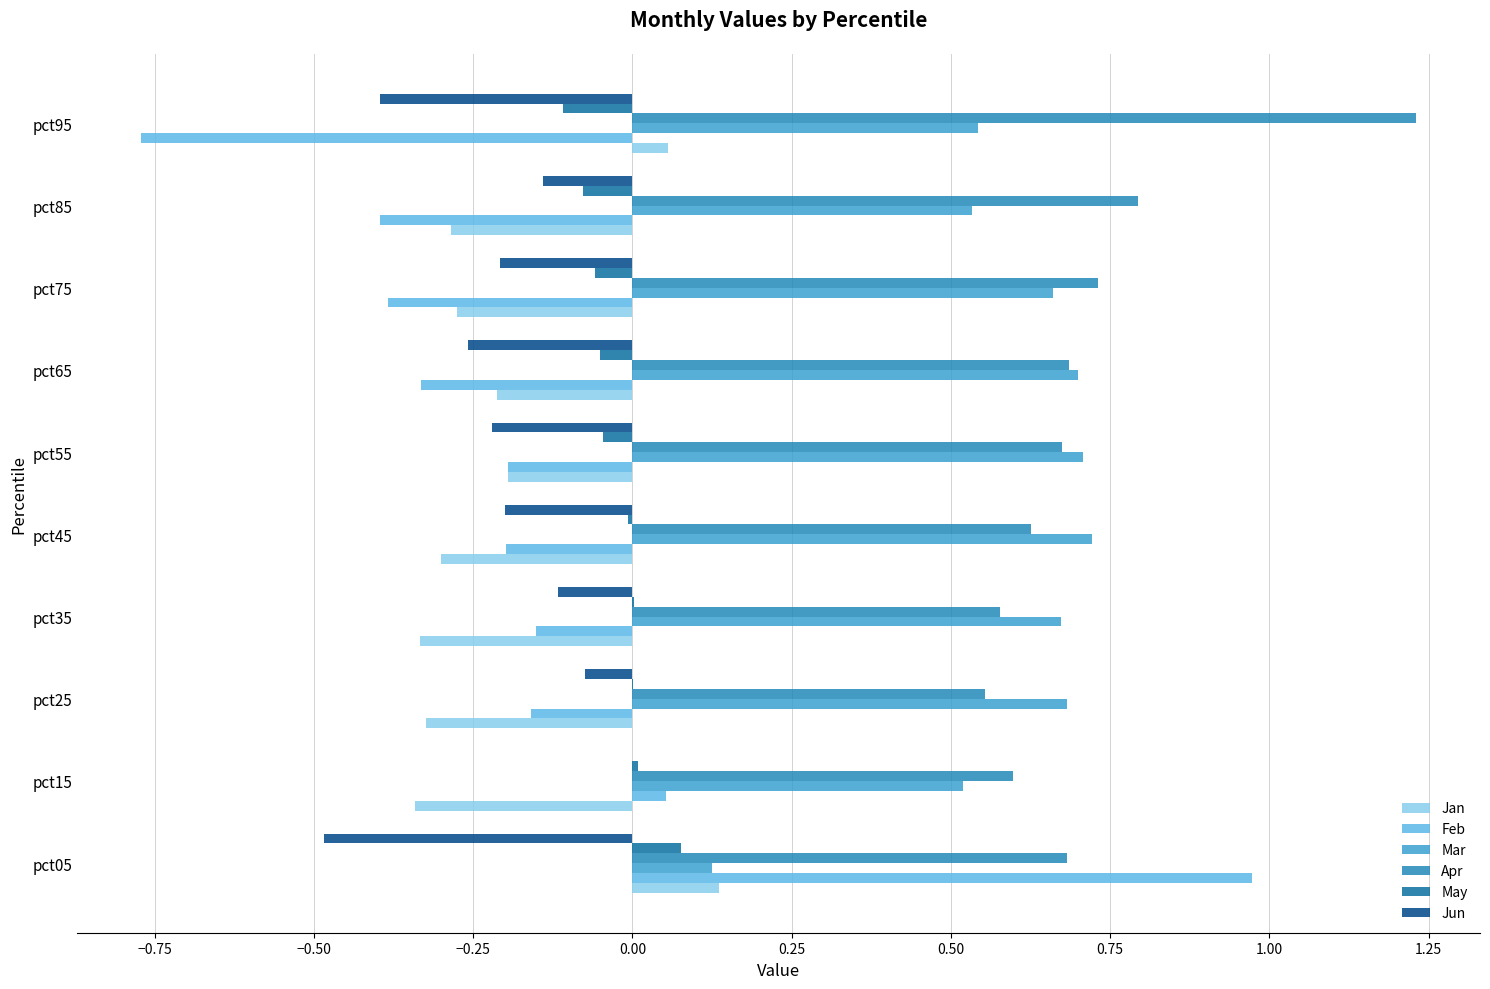

Which category has the highest value in the Apr series?

pct95